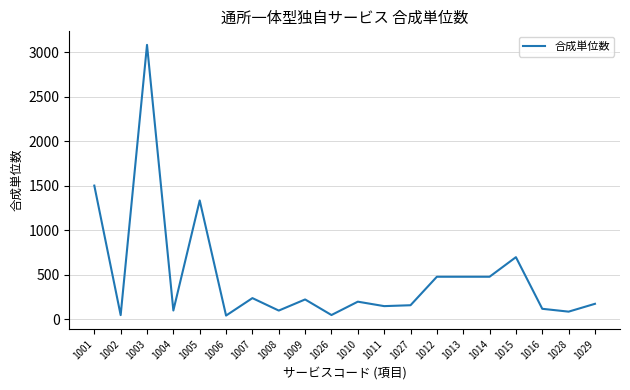

Is it true that the value at 1013 is 480?

True